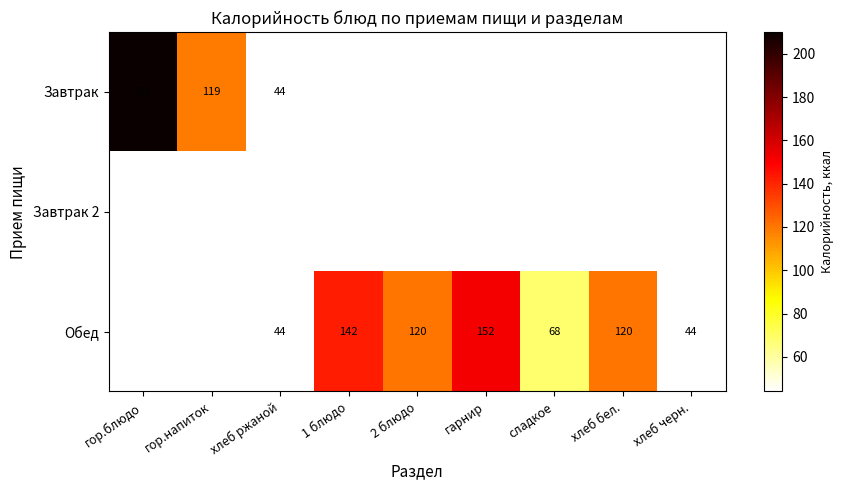

Rank the series at хлеб ржаной from lowest to highest value.

Завтрак, Завтрак 2, Обед